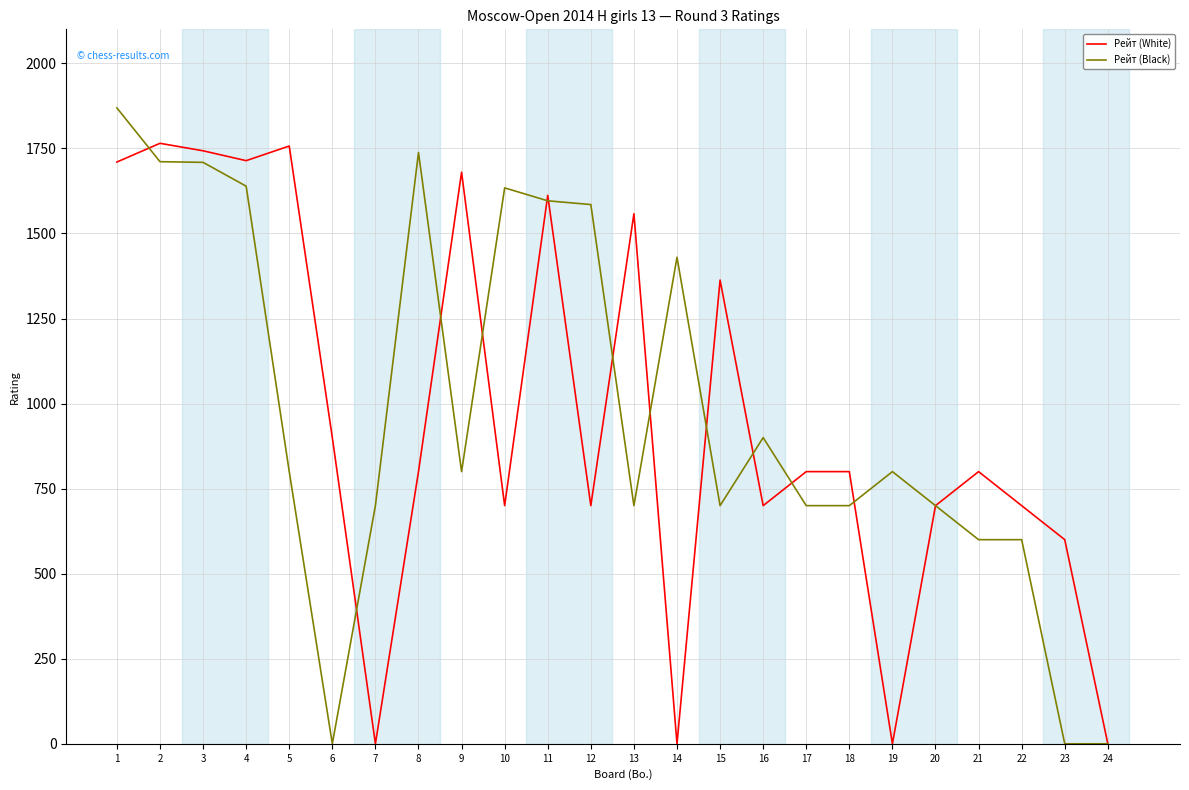

What is the total value across all series at 21?

1400